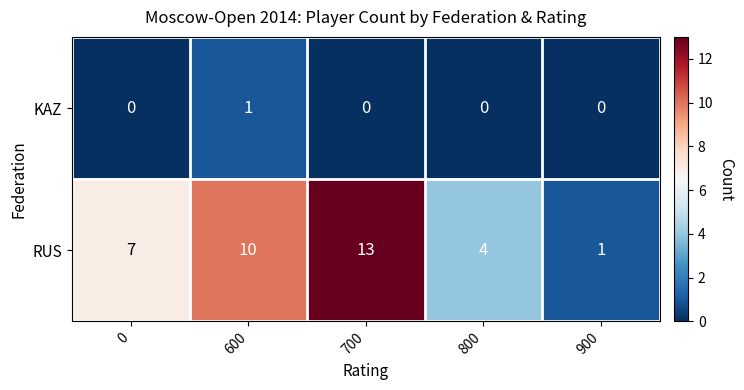

What value does the RUS series have at 600, to the nearest 5?

10